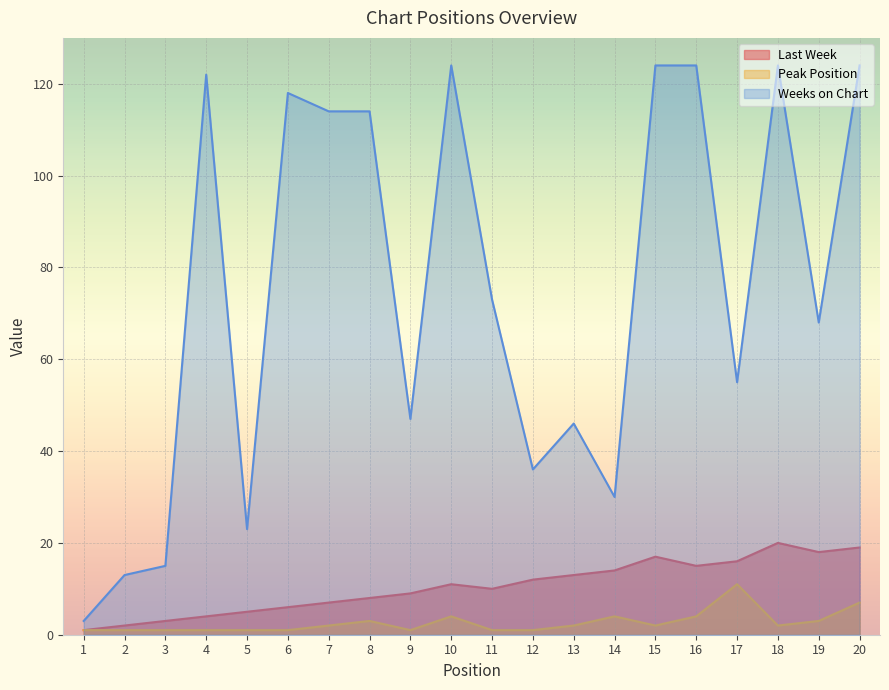

Is the value of Peak Position at 11 greater than the value of Last Week at 9?

No